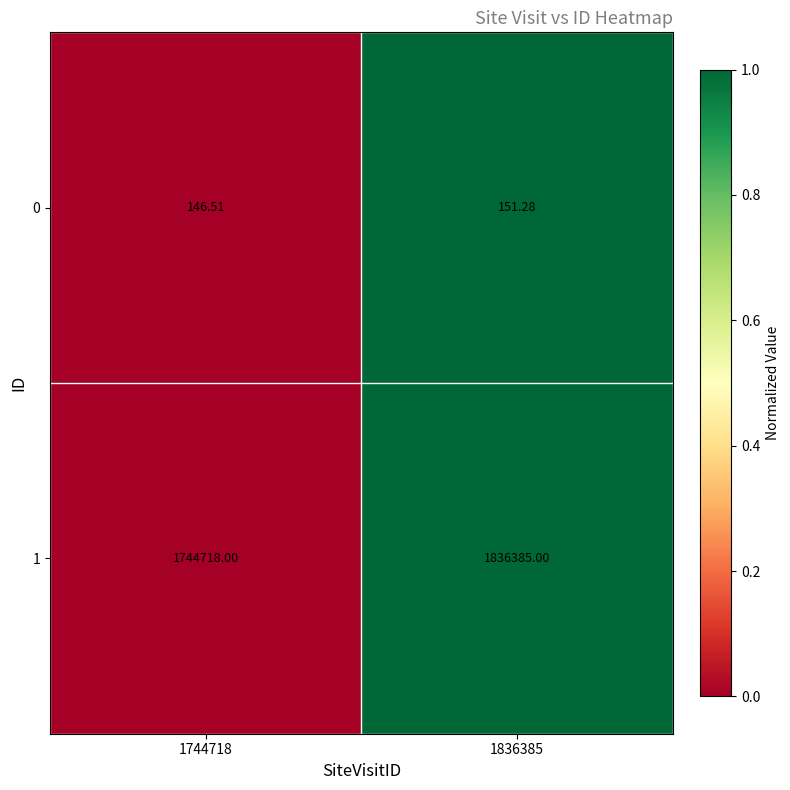

At 1744718, list the series in order from largest to smallest.

1, 0